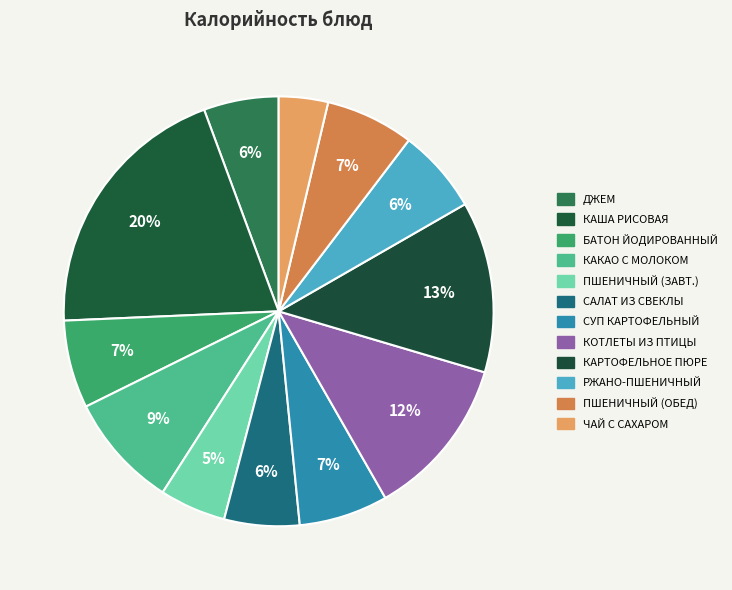

How many segments does this pie chart have?

12